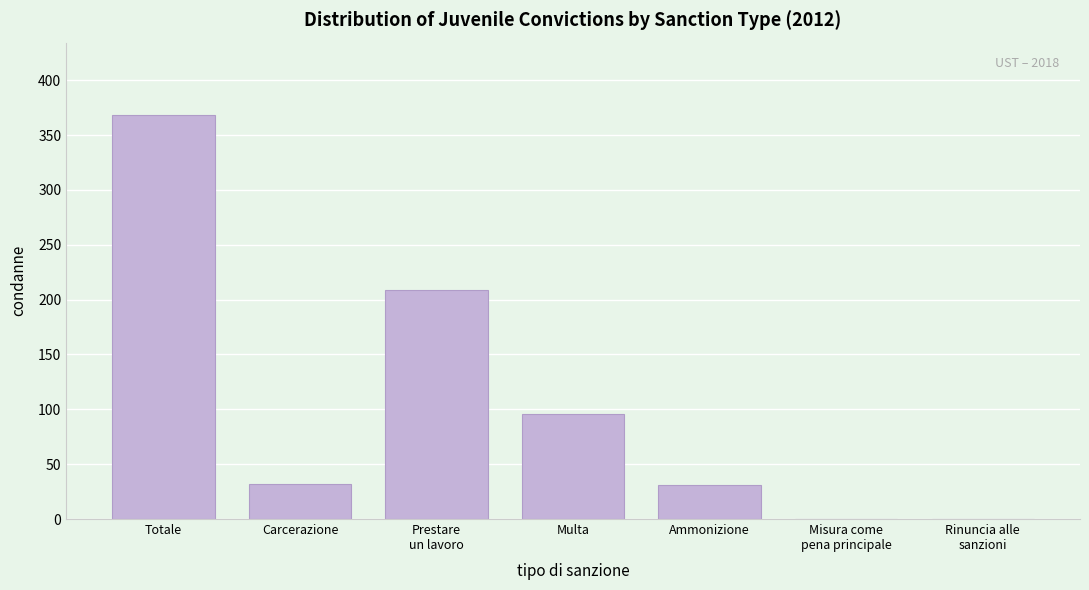

What value does the data have at Ammonizione?

31